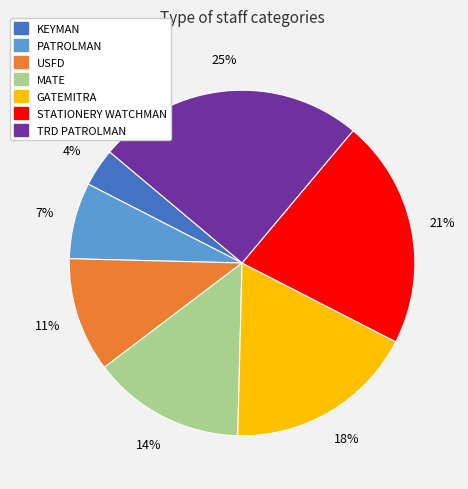

Which category has the biggest portion of the pie?

TRD PATROLMAN